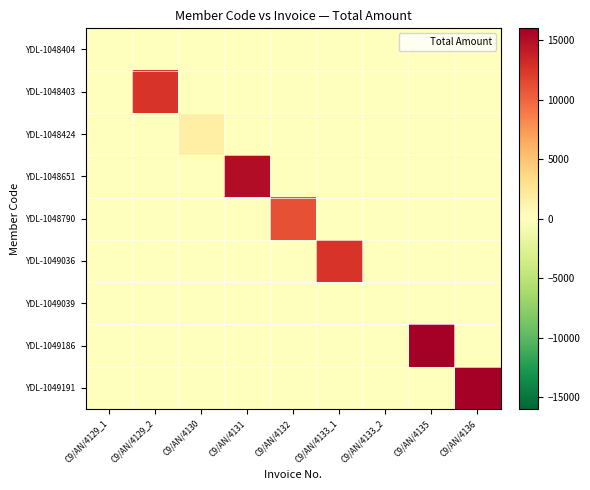

At how many categories does at least one series exceed 3106?

6